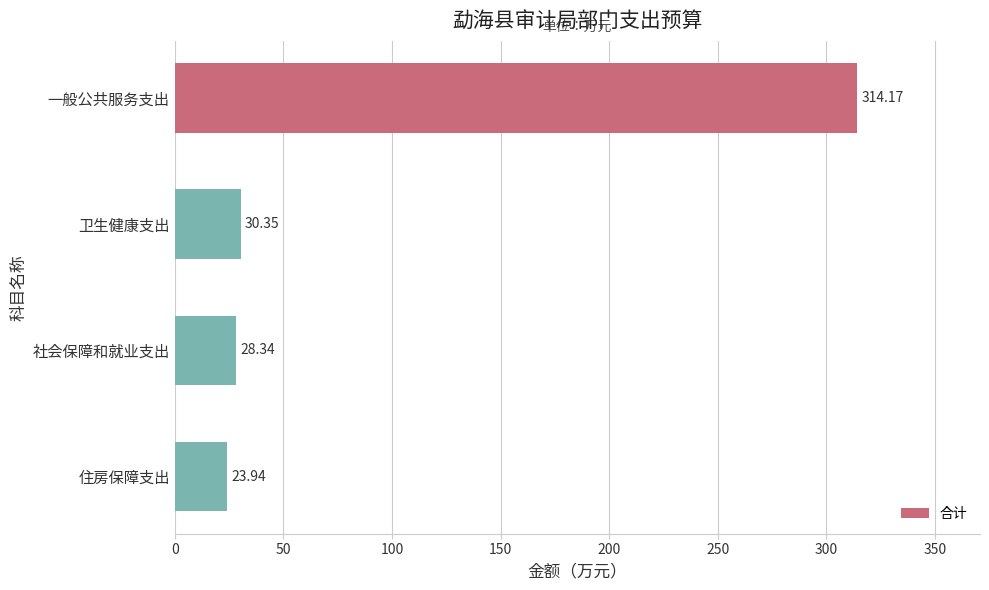

Which category has the lowest value across all series?

住房保障支出